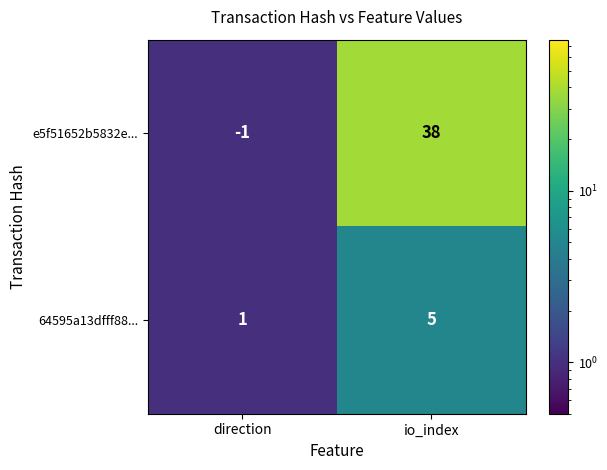

List the series in order of their peak value, highest first.

e5f51652b5832e..., 64595a13dfff88...